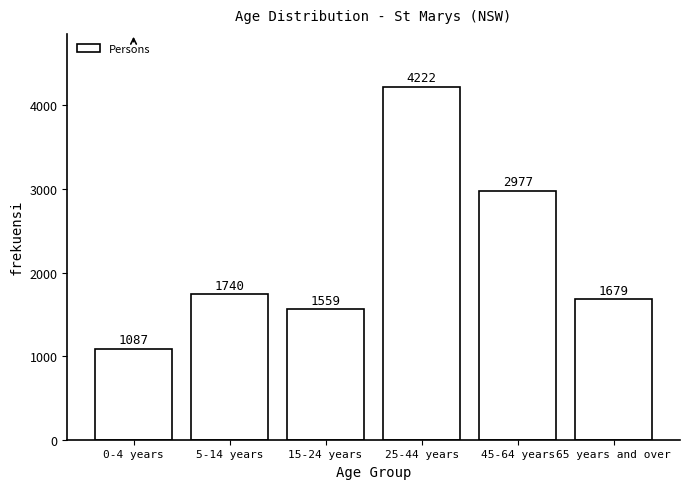

Reading left to right, list all the values displayed in this chart.

0-4 years=1087	5-14 years=1740	15-24 years=1559	25-44 years=4222	45-64 years=2977	65 years and over=1679